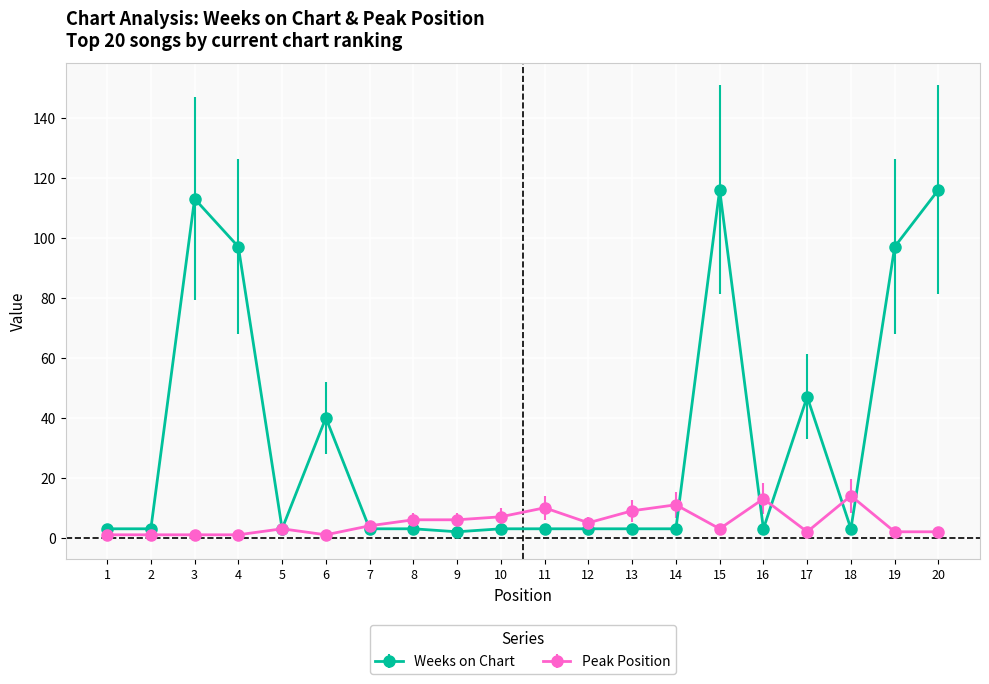

Is the value of Weeks on Chart at 4 greater than the value of Peak Position at 6?

Yes